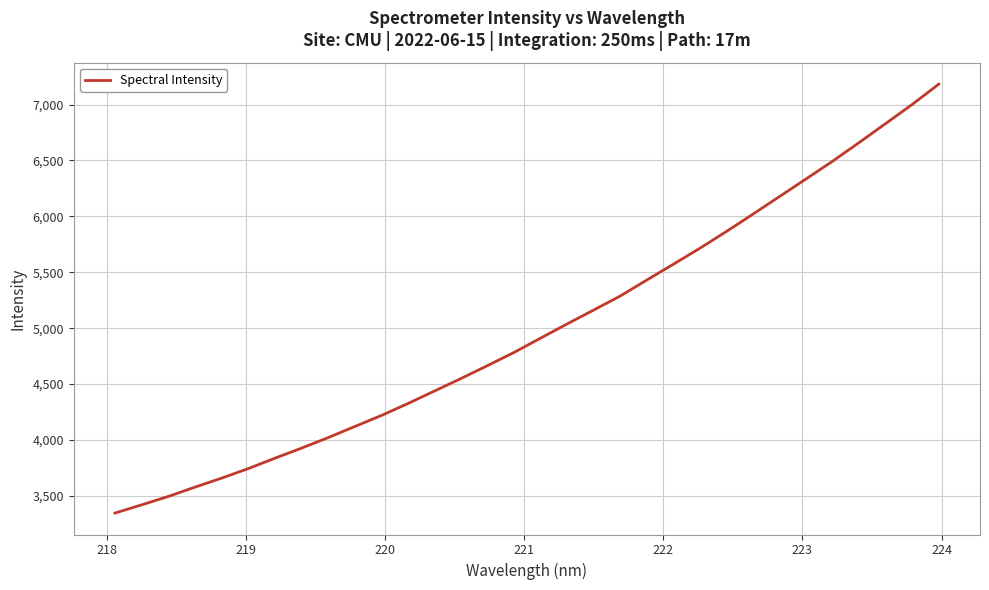

What is the minimum value shown in the chart?

3347.1